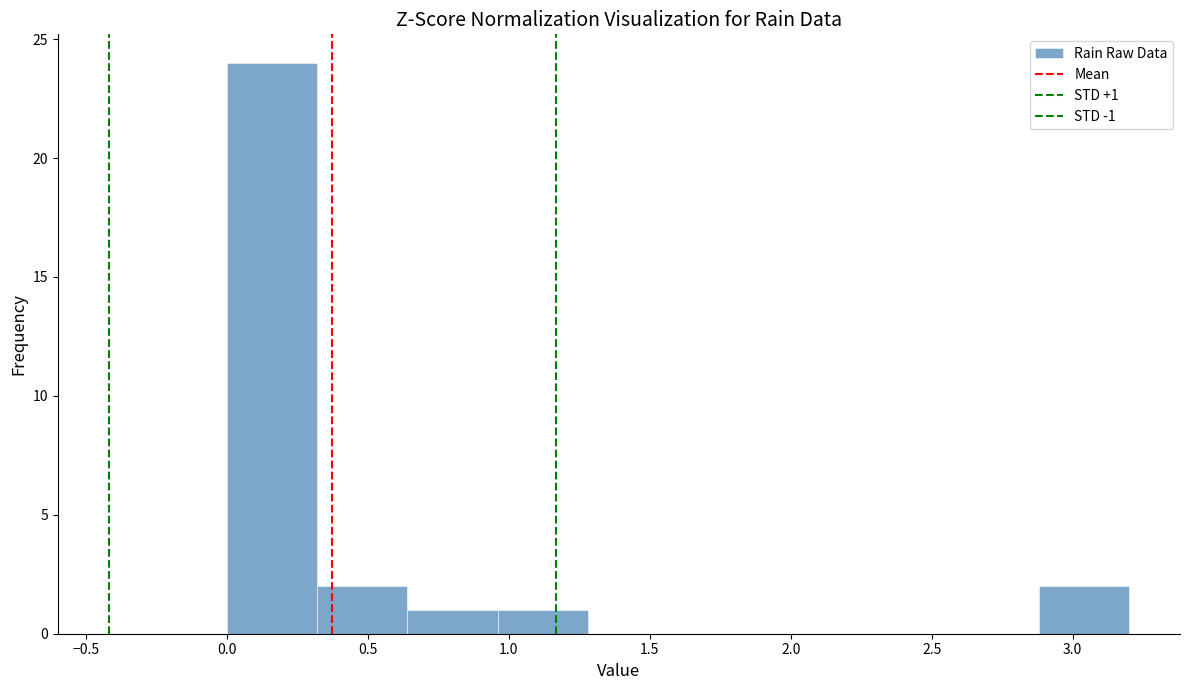

Over which range of the x-axis is the bar tallest?

0.00 to 0.32